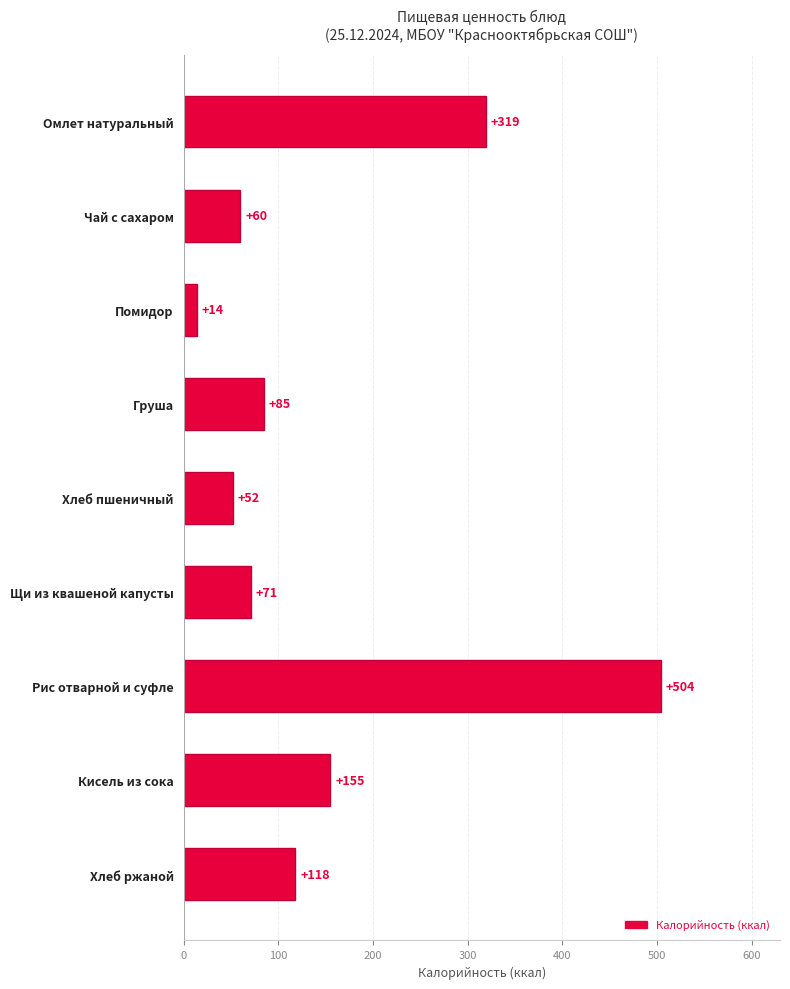

Reading top to bottom, list all the values displayed in this chart.

Омлет натуральный=319	Чай с сахаром=60	Помидор=14	Груша=85	Хлеб пшеничный=52	Щи из квашеной капусты=71	Рис отварной и суфле=504	Кисель из сока=155	Хлеб ржаной=118